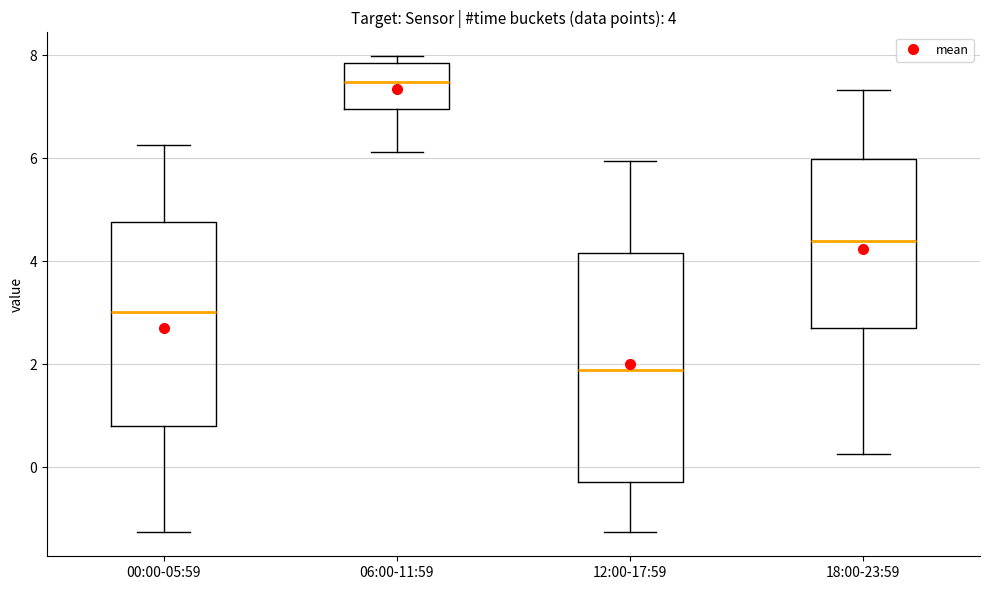

Which box has the highest median line?

06:00-11:59